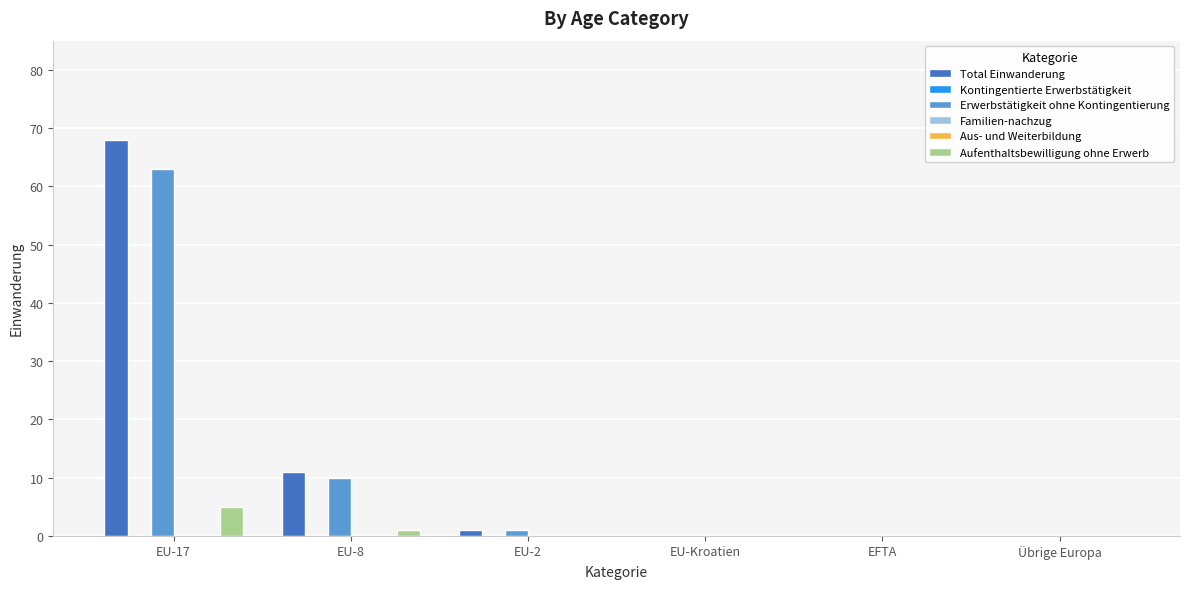

Between EU-Kroatien and EFTA, which series saw the biggest shift?

Total Einwanderung